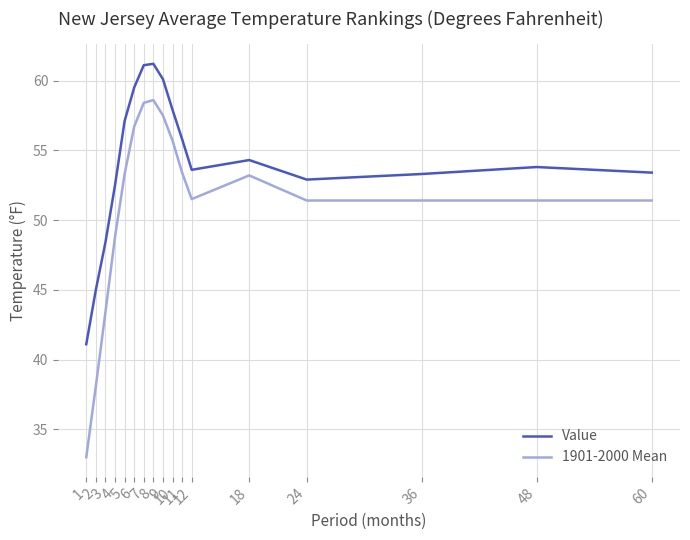

Rank the series by their average value, from lowest to highest.

1901-2000 Mean, Value